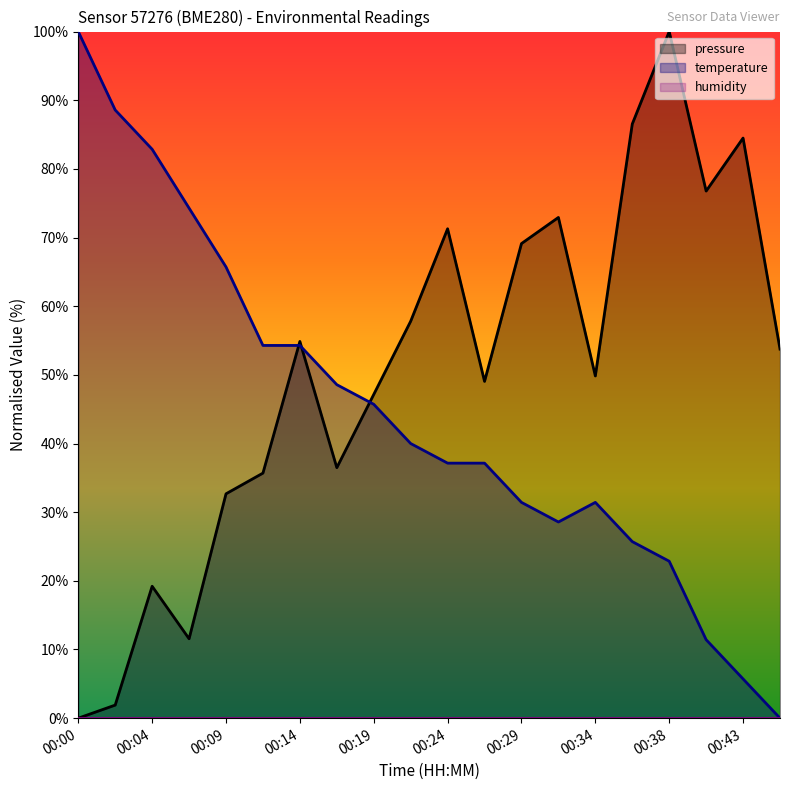

At which category does temperature reach its first local peak?

00:34